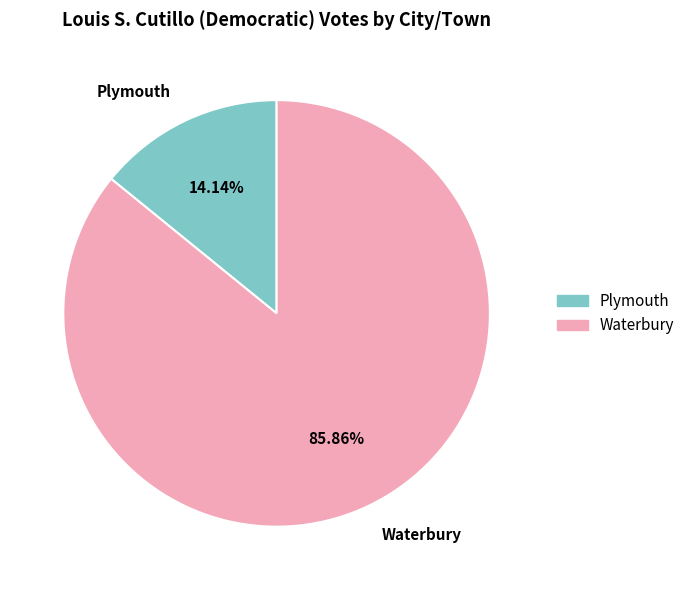

Which category has the smallest portion of the pie?

Plymouth